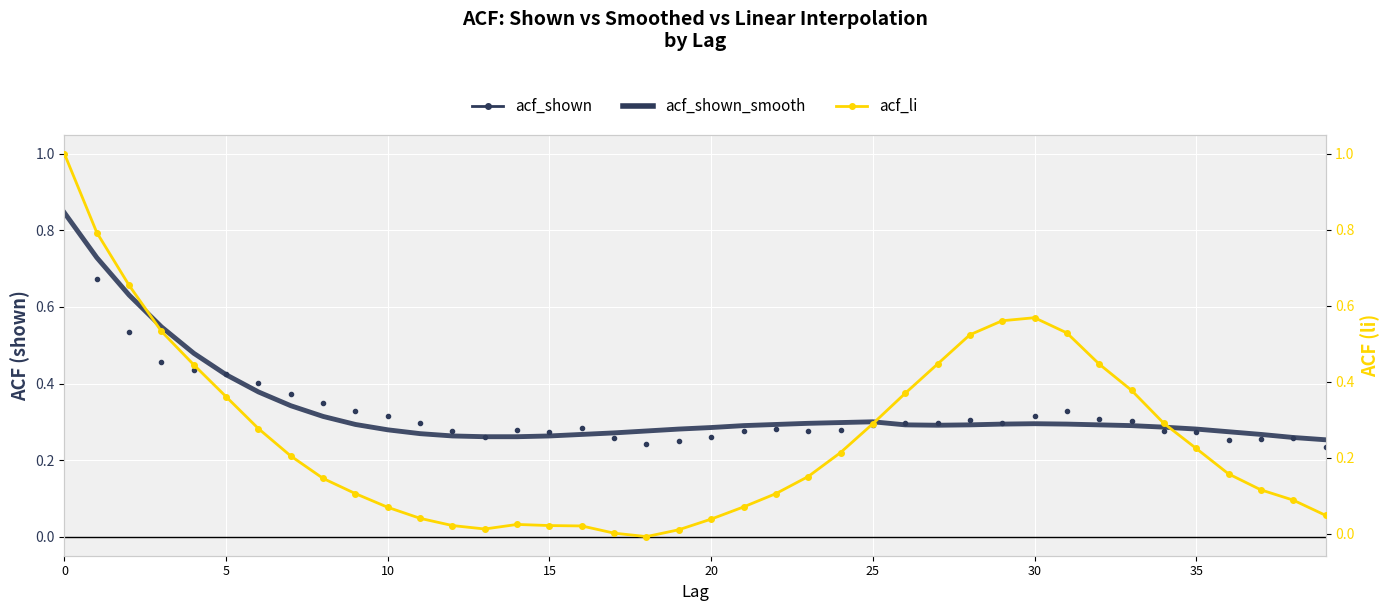

Count the acf_shown values in the range 0 to 1.

40